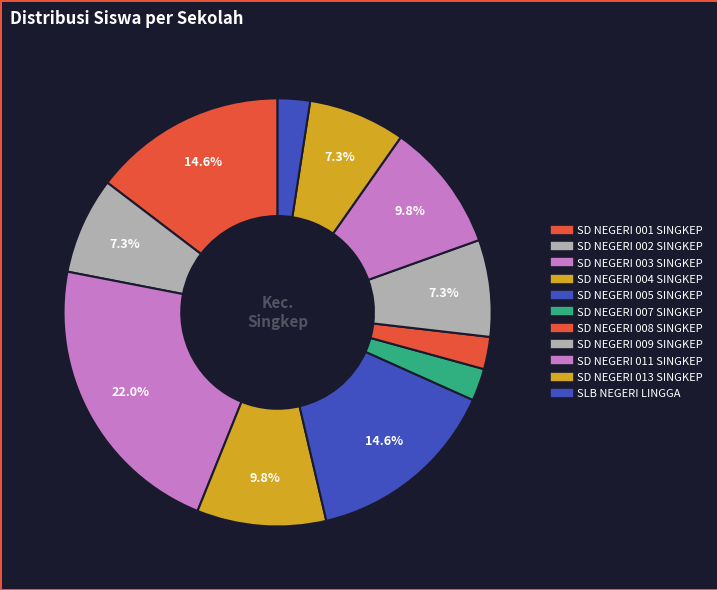

What percentage is NOT represented by SD NEGERI 002 SINGKEP?

92.7%